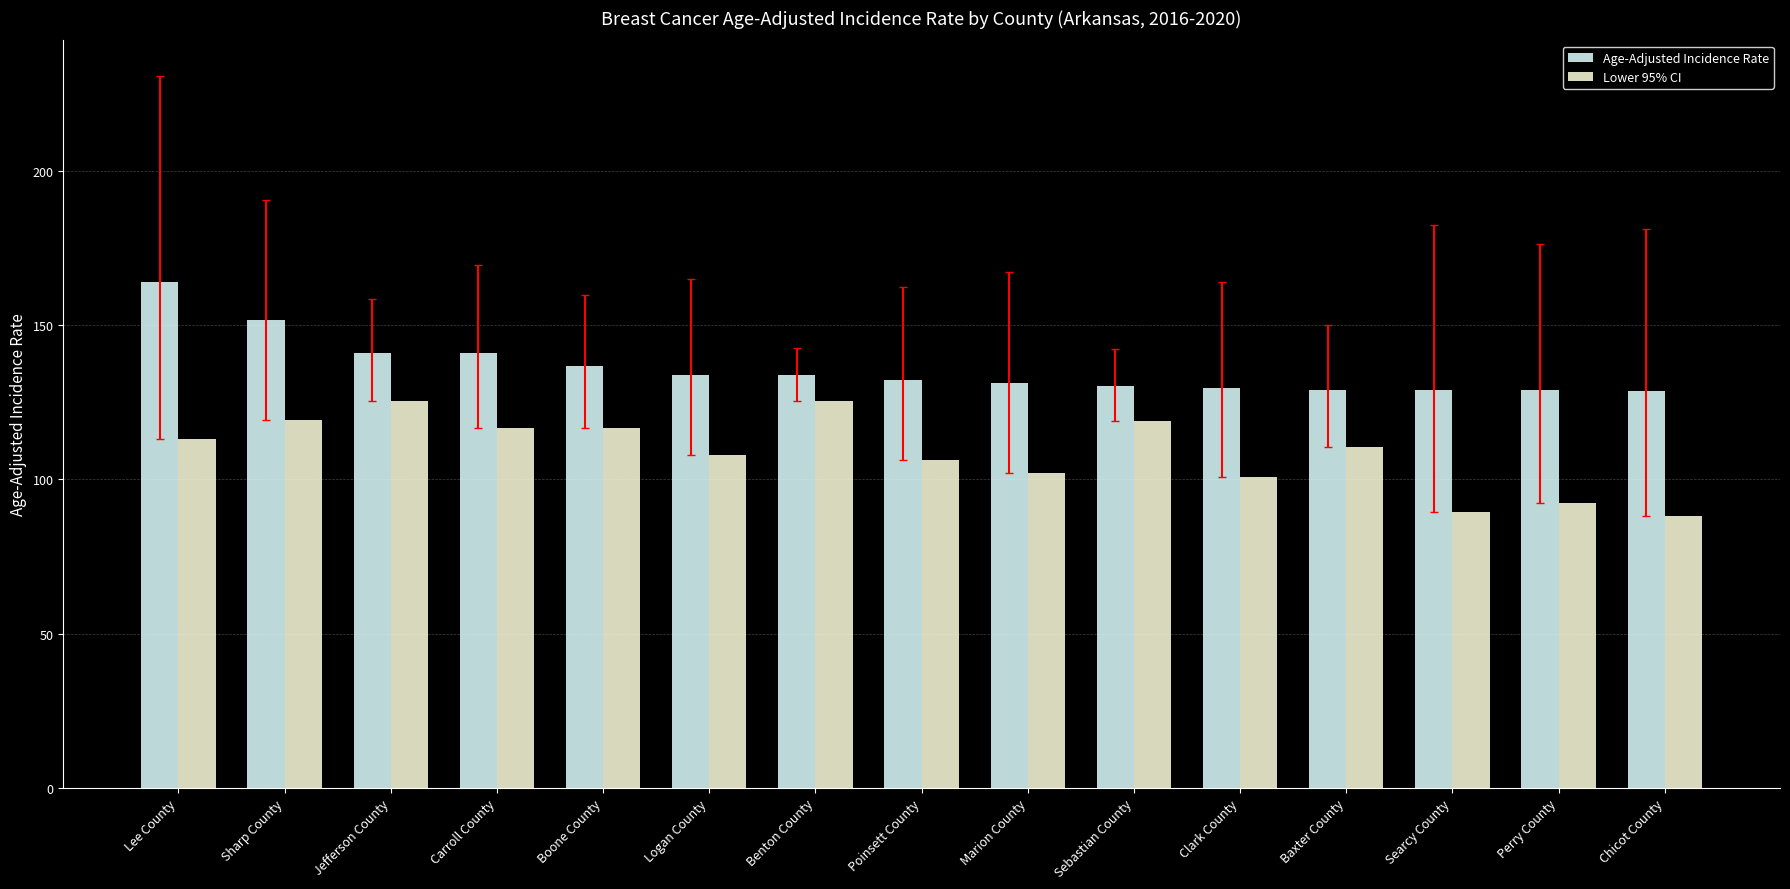

The value of Lower 95% CI at Poinsett County is 106.3. True or false?

True